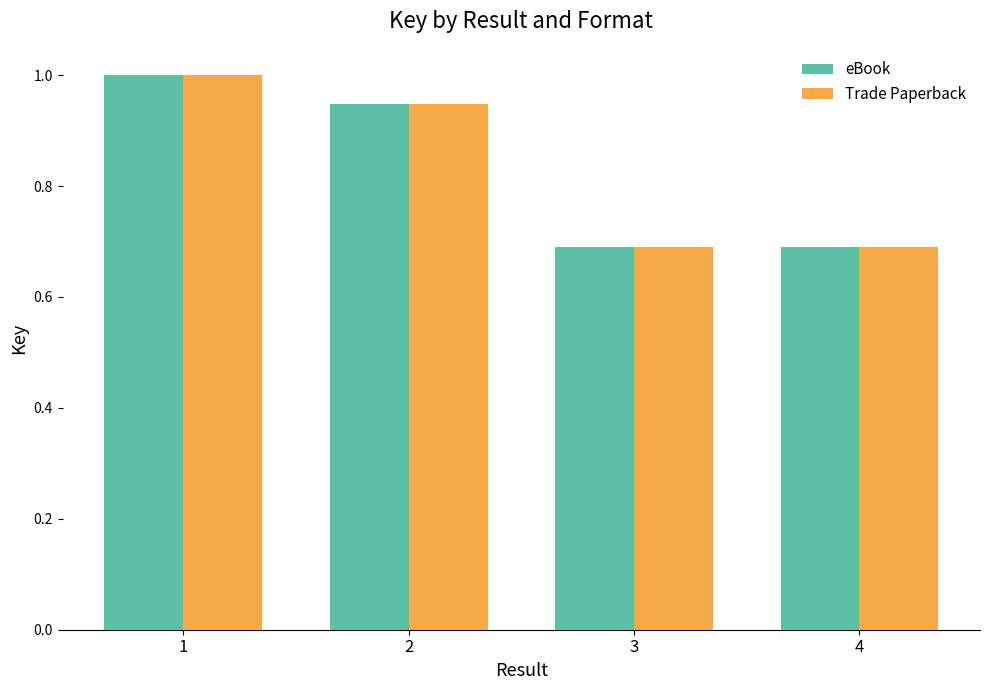

At how many categories does at least one series exceed 0?

4